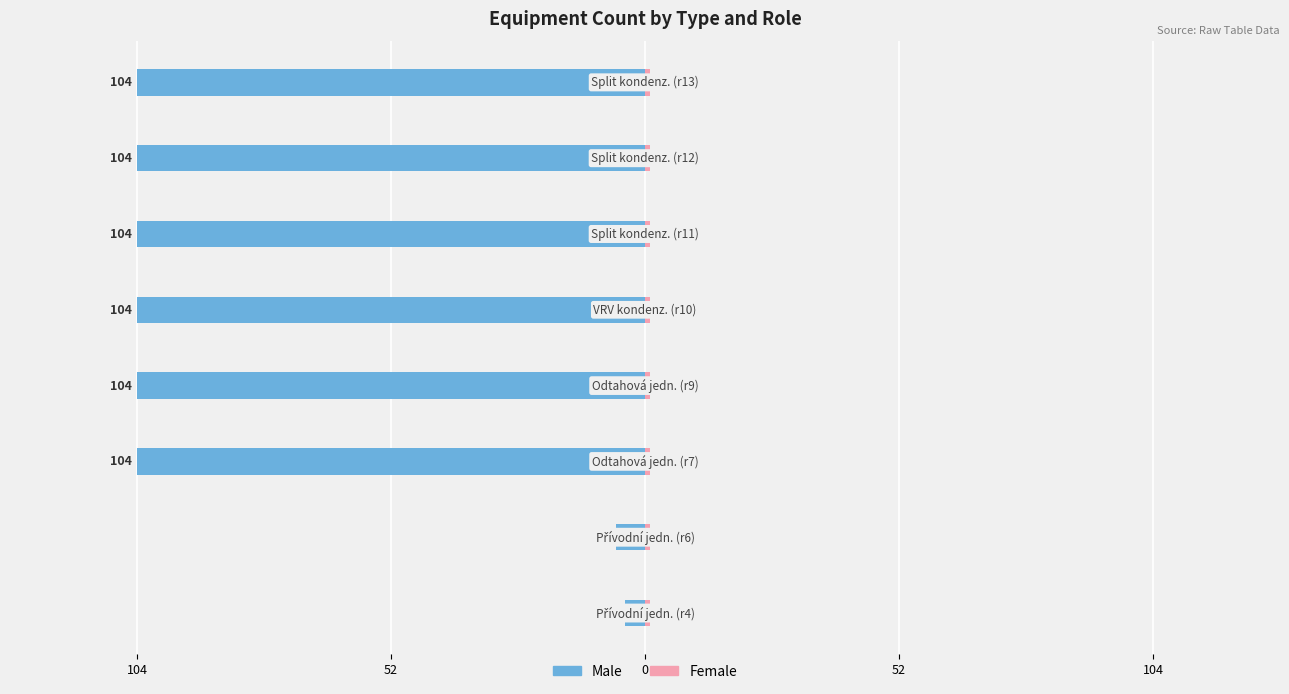

What is the minimum value for Male?

-104.0